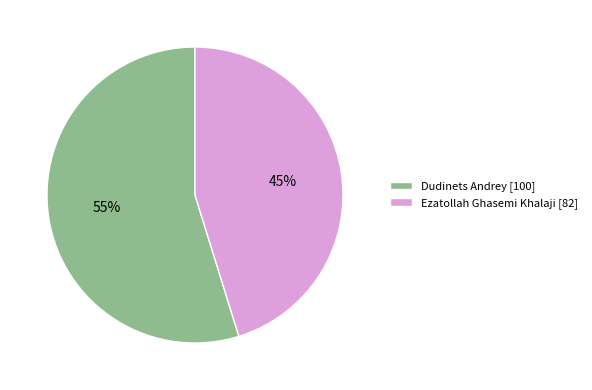

Do Ezatollah Ghasemi Khalaji [82] and Dudinets Andrey [100] together represent more than half of the pie?

Yes